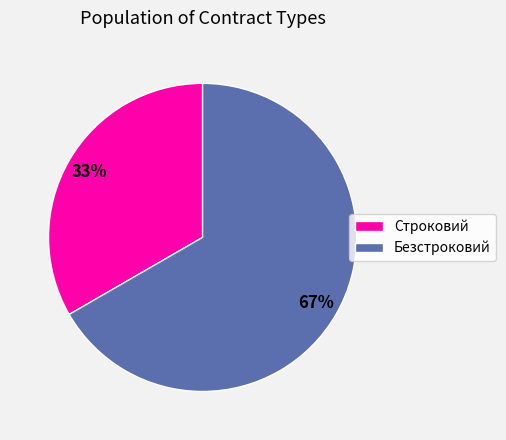

Is it true that Безстроковий is 54% of the pie?

False